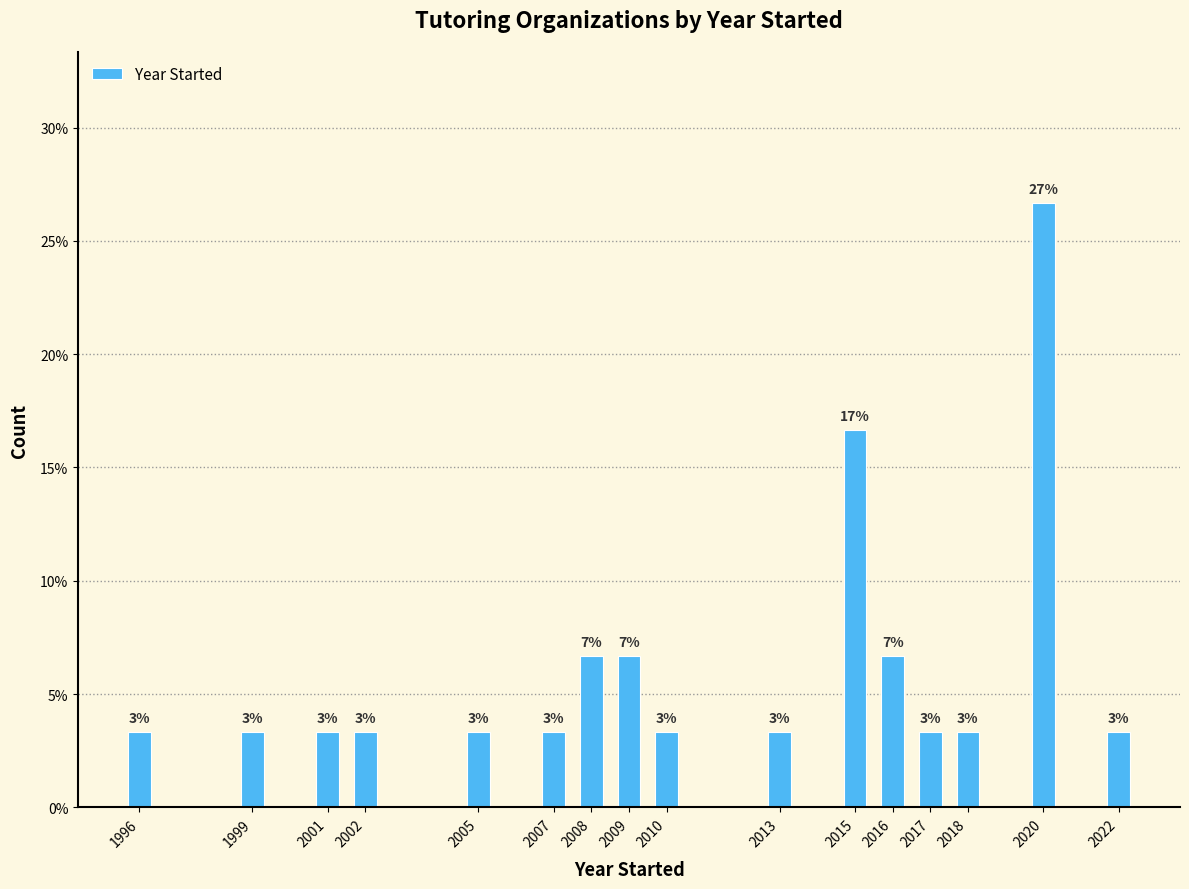

How many bars are there in total?

16